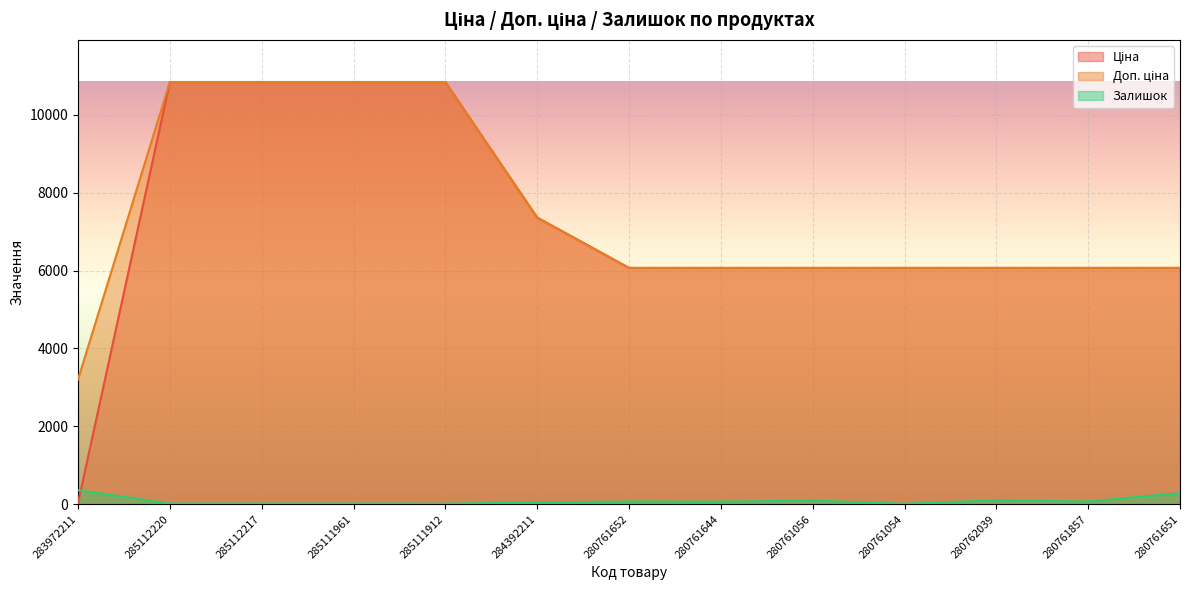

What is the difference between the highest and lowest values at 283972211?

3172.9